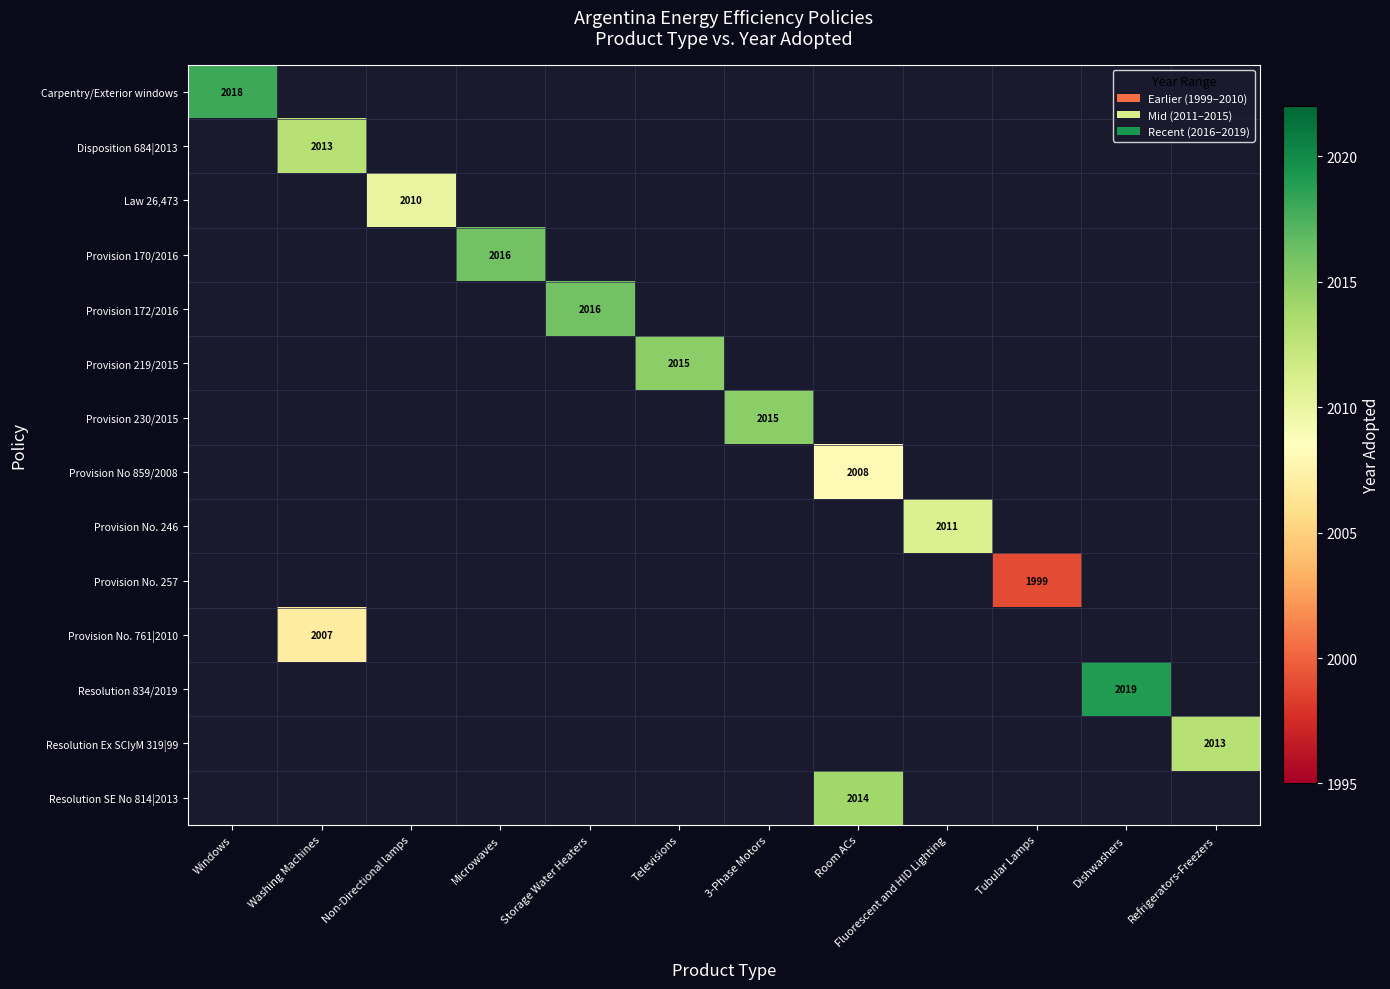

True or false: Provision 219/2015 has a value of 2015 at Televisions.

True